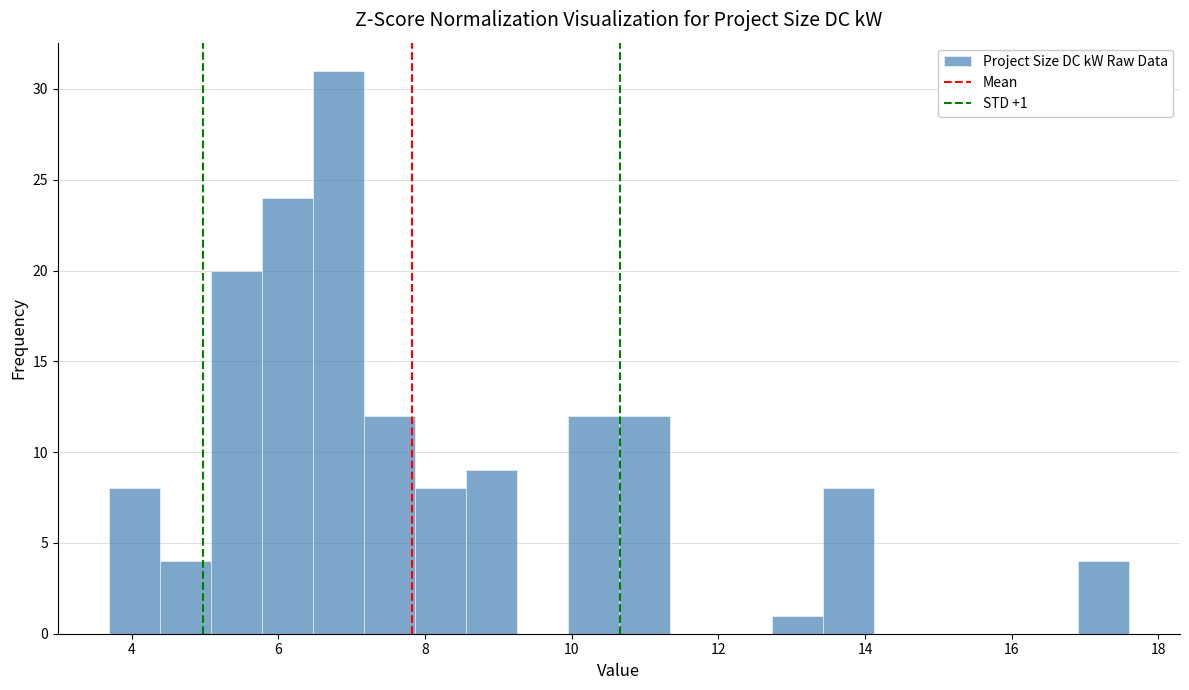

Read against the x-axis, roughly where is the centre of the tallest bar?

6.8